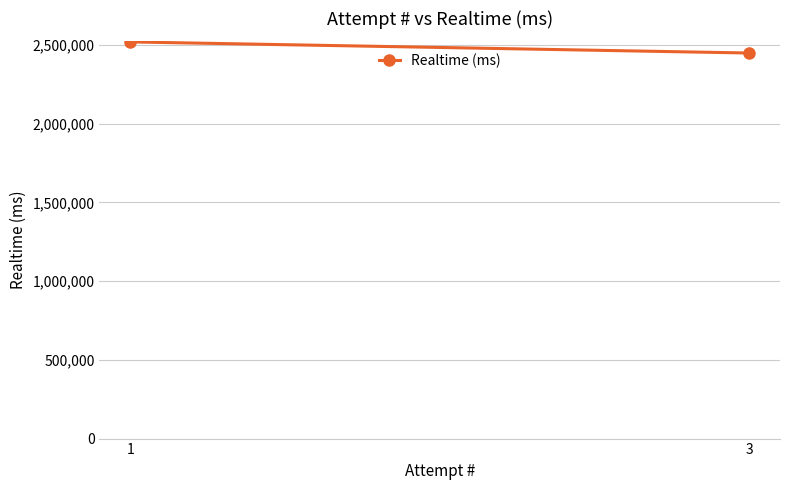

What is the sum of all values?

4969855